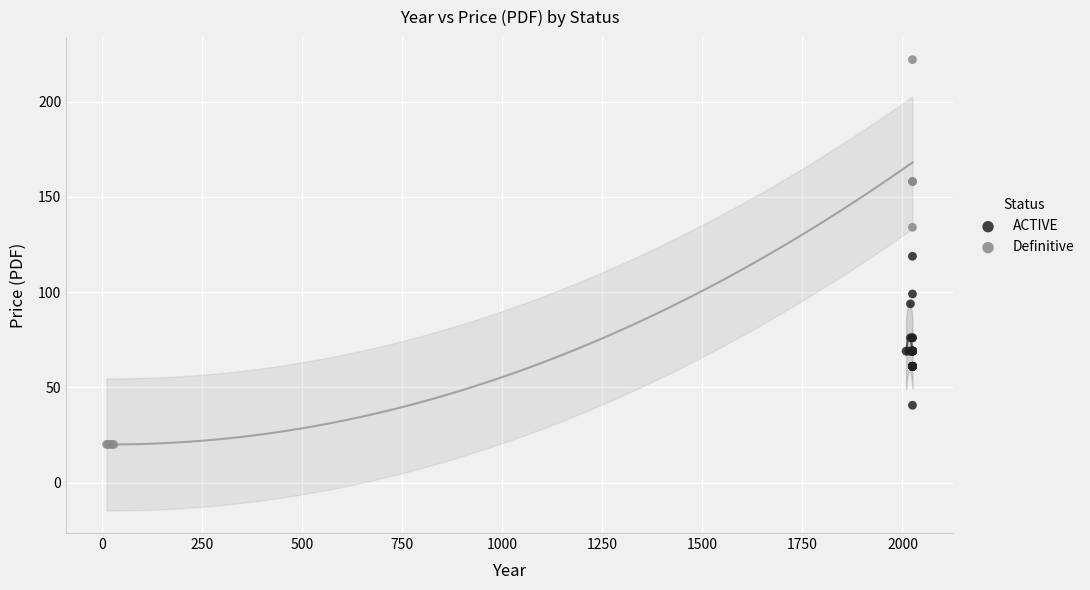

Which series contains the highest Y value?

Definitive